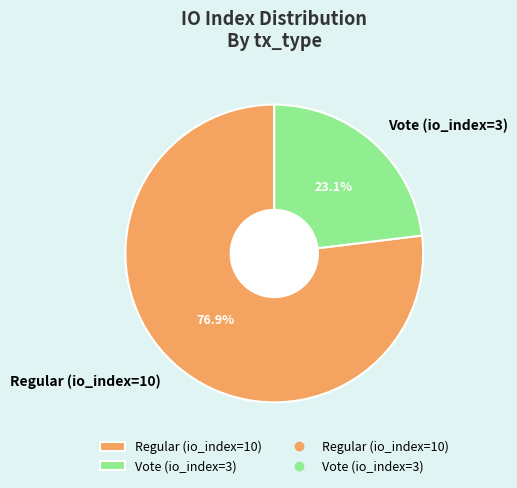

What is the smallest slice in the pie chart?

Vote (io_index=3)